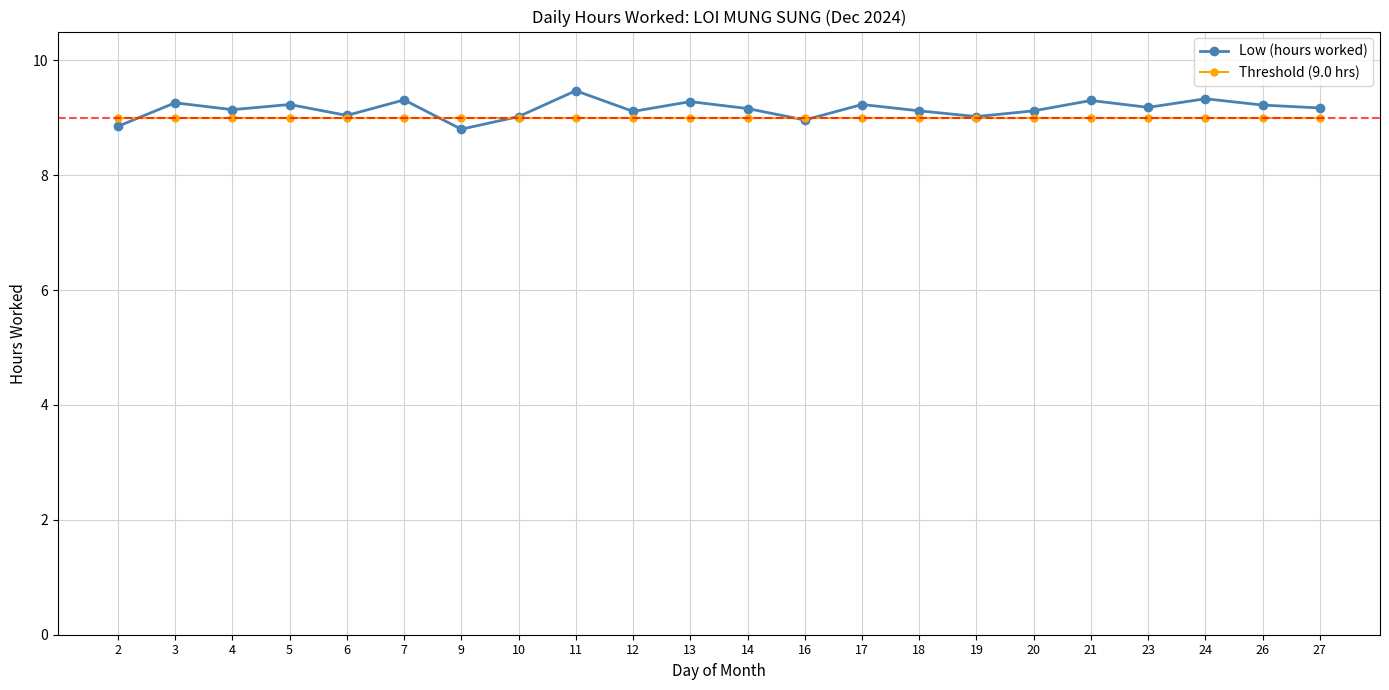

How many categories are shown in the chart?

22